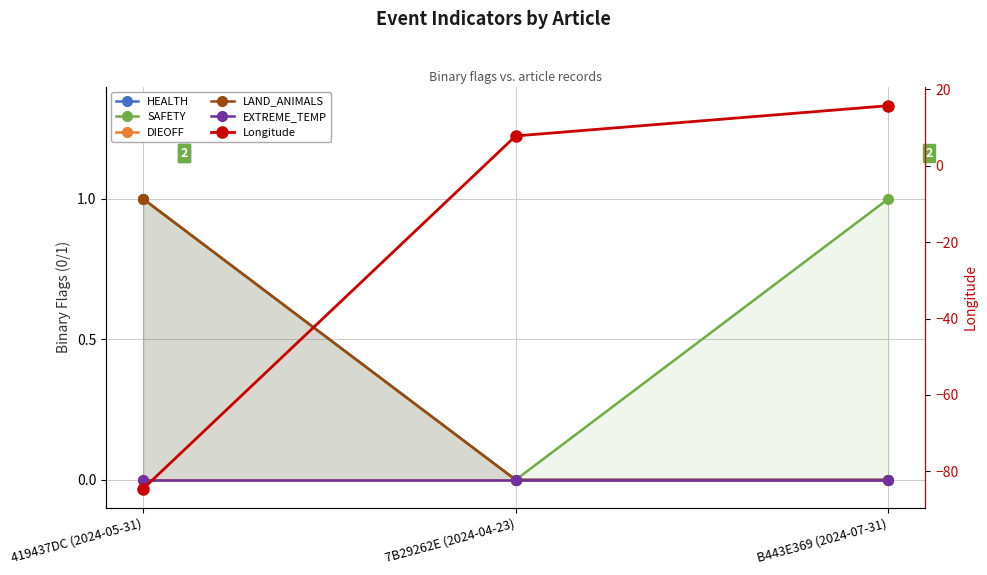

Is the value of SAFETY at 7B29262E (2024-04-23) greater than the value of DIEOFF at 419437DC (2024-05-31)?

No